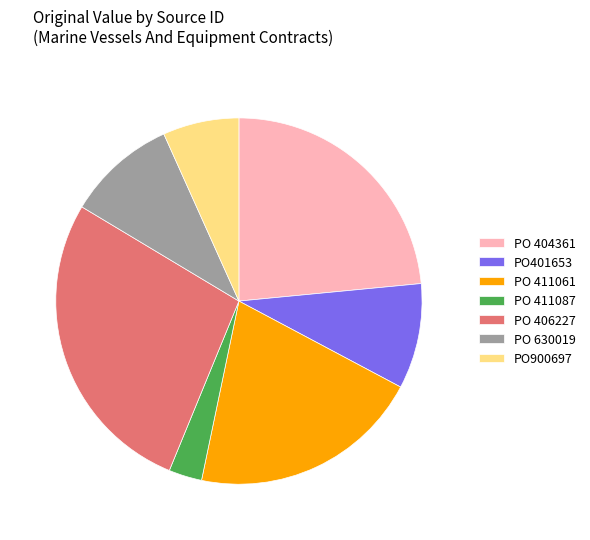

Which has a higher value, PO 404361 or PO 411087?

PO 404361